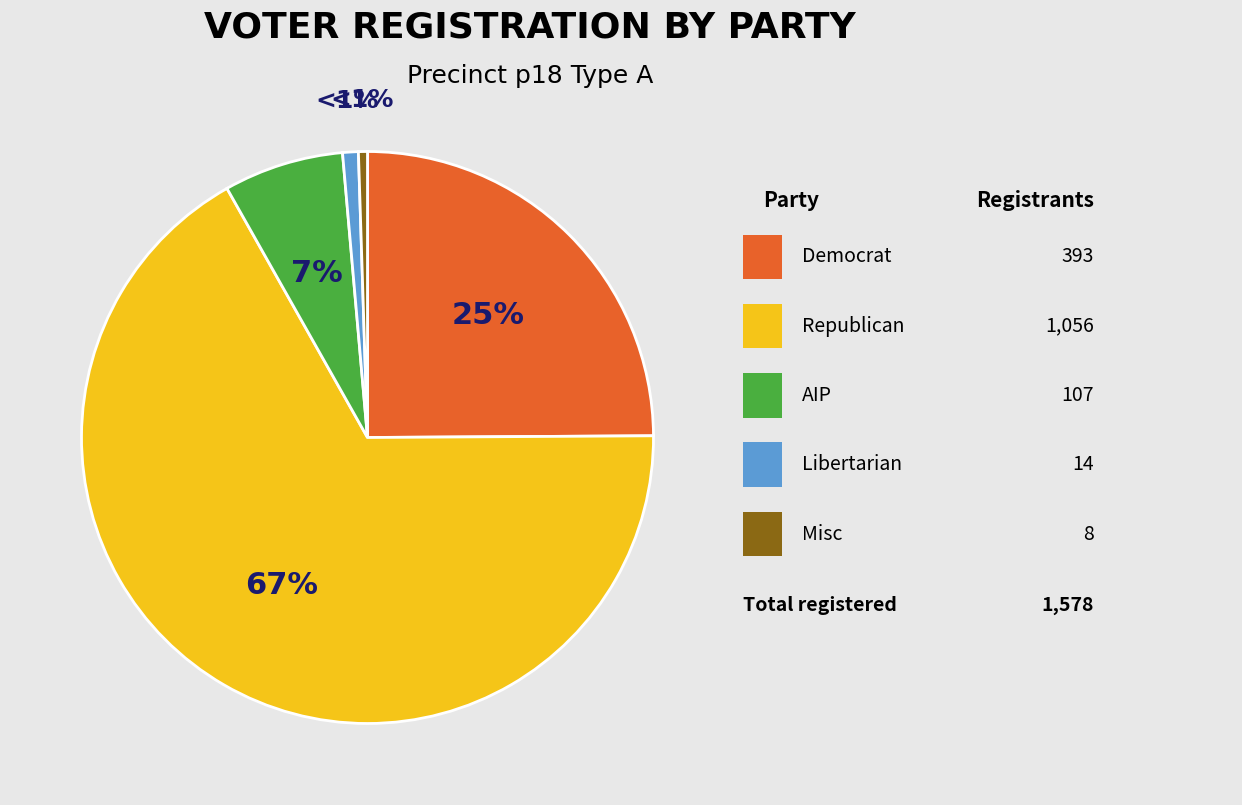

To the nearest percent, what is the average slice percentage?

20%